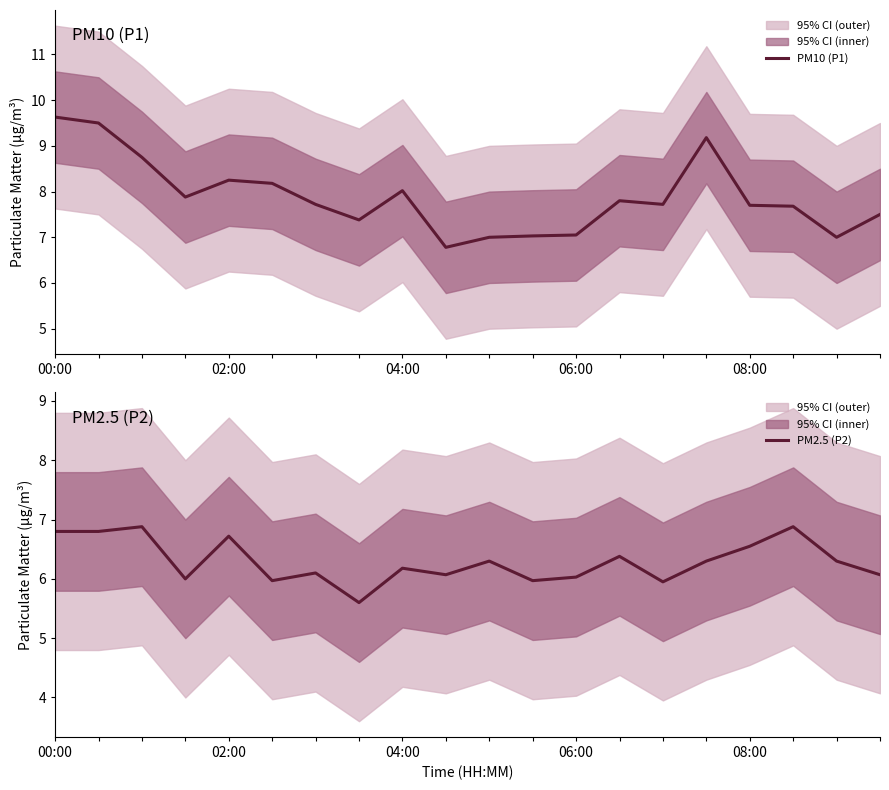

Where does the PM10 (P1) series first go above 7?

00:00